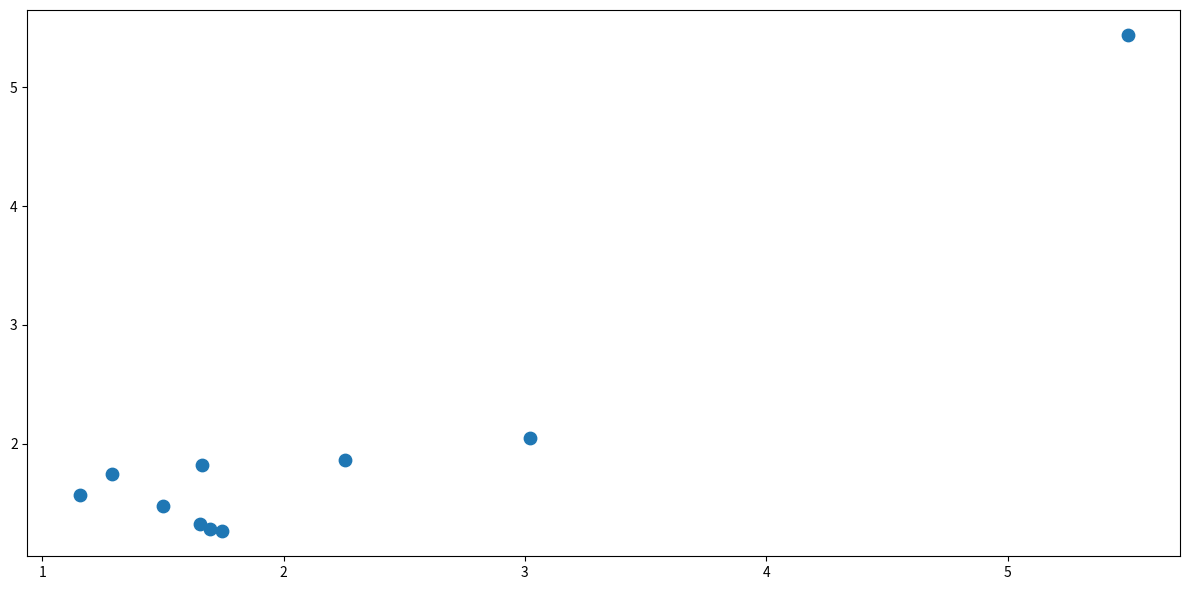

What Y value in the scatter plot is closest to 3?

2.0